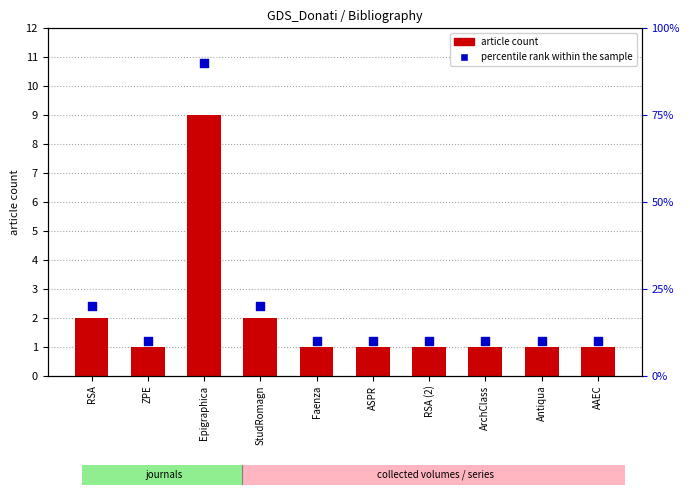

What is the total value across all series at Faenza?

11